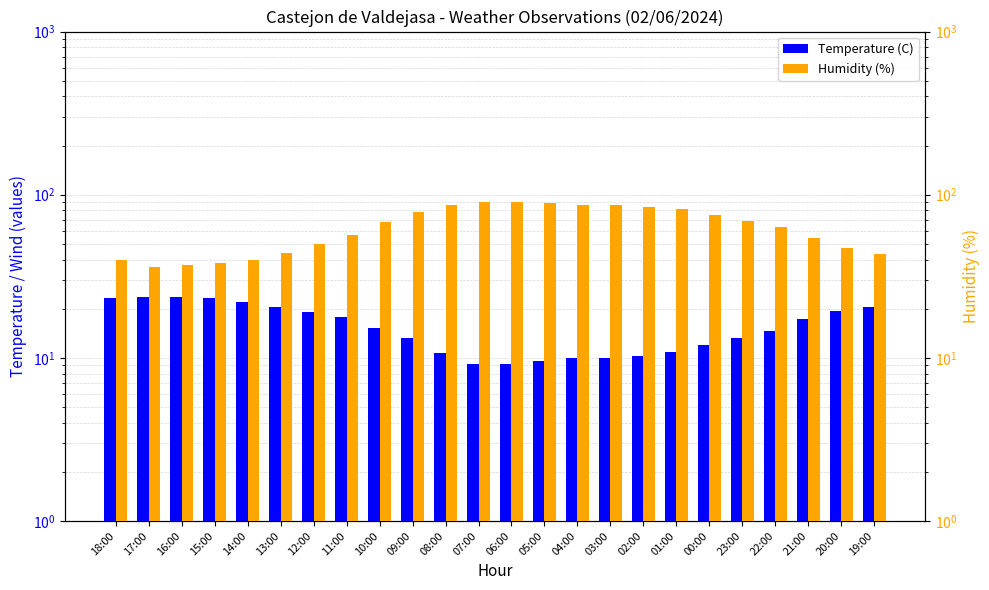

Reading left to right, what are all the values shown in this chart?

Temperature (C): 18:00=23.2	17:00=23.7	16:00=23.5	15:00=23.4	14:00=21.9	13:00=20.6	12:00=19.2	11:00=17.8	10:00=15.2	09:00=13.2	08:00=10.7	07:00=9.2	06:00=9.2	05:00=9.6	04:00=10.0	03:00=10.0	02:00=10.2	01:00=10.8	00:00=12.0	23:00=13.3	22:00=14.6	21:00=17.3	20:00=19.4	19:00=20.4
Humidity (%): 18:00=40.0	17:00=36.0	16:00=37.0	15:00=38.0	14:00=40.0	13:00=44.0	12:00=50.0	11:00=57.0	10:00=68.0	09:00=78.0	08:00=87.0	07:00=90.0	06:00=90.0	05:00=89.0	04:00=86.0	03:00=86.0	02:00=84.0	01:00=82.0	00:00=75.0	23:00=69.0	22:00=63.0	21:00=54.0	20:00=47.0	19:00=43.0